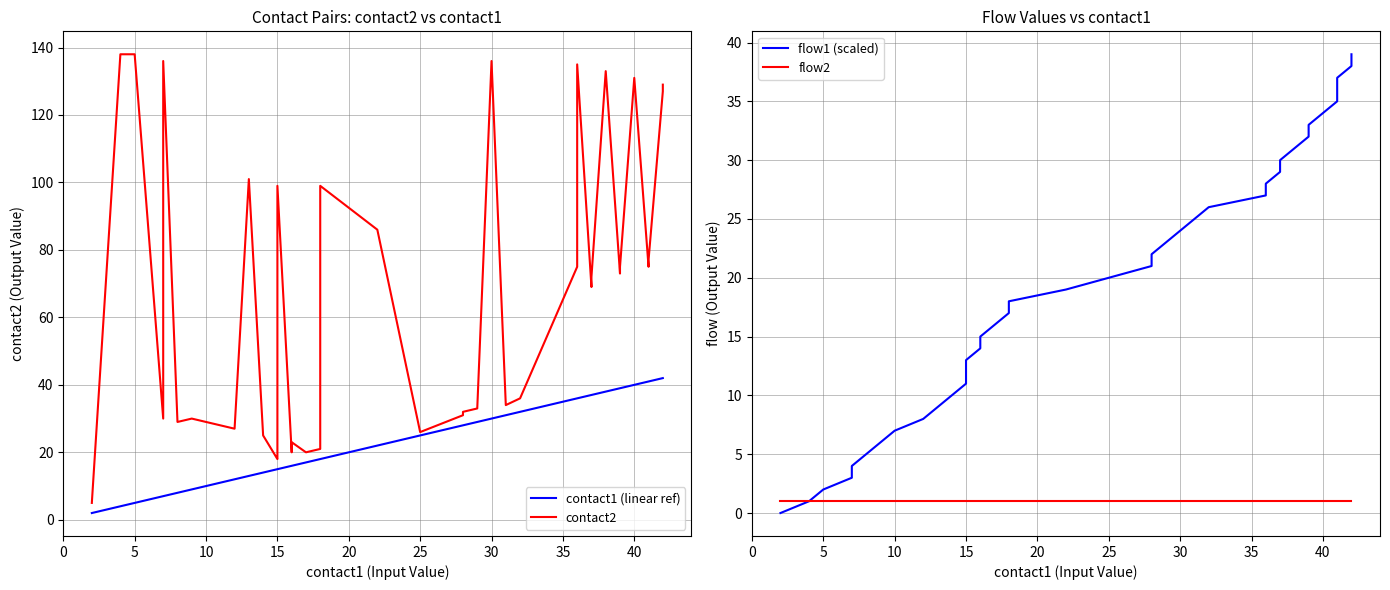

Is this an area chart (filled region under the line)?

No